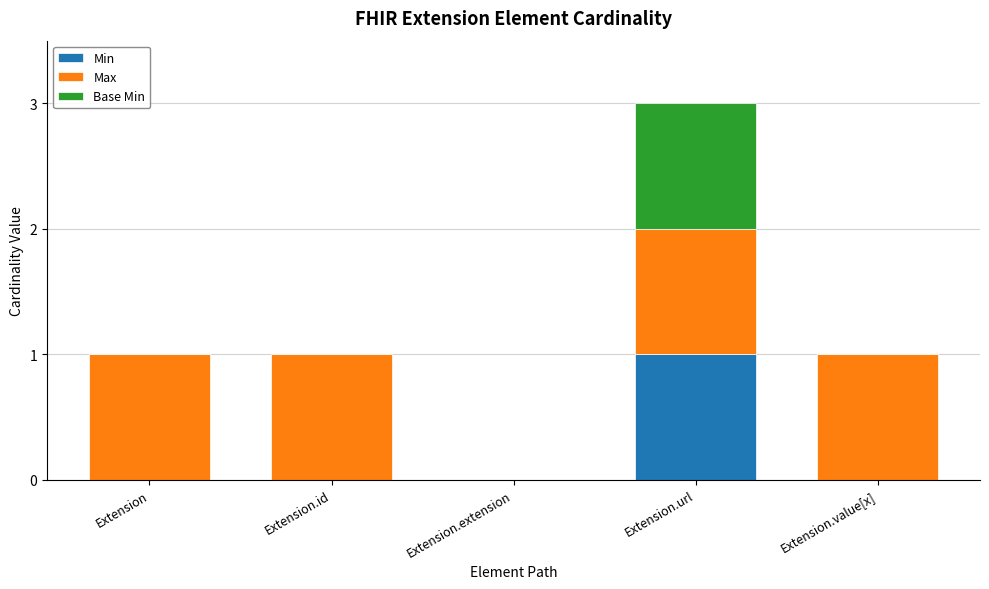

What is the total value across all series at Extension.url?

3